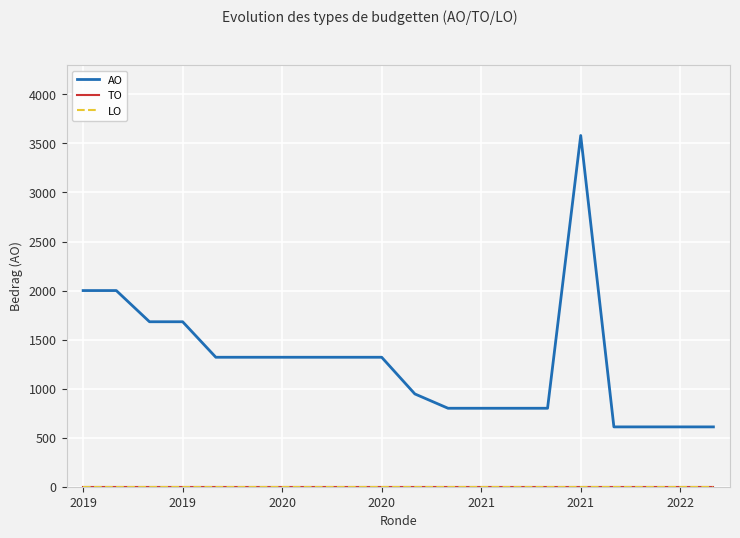

Is this an area chart (filled region under the line)?

No